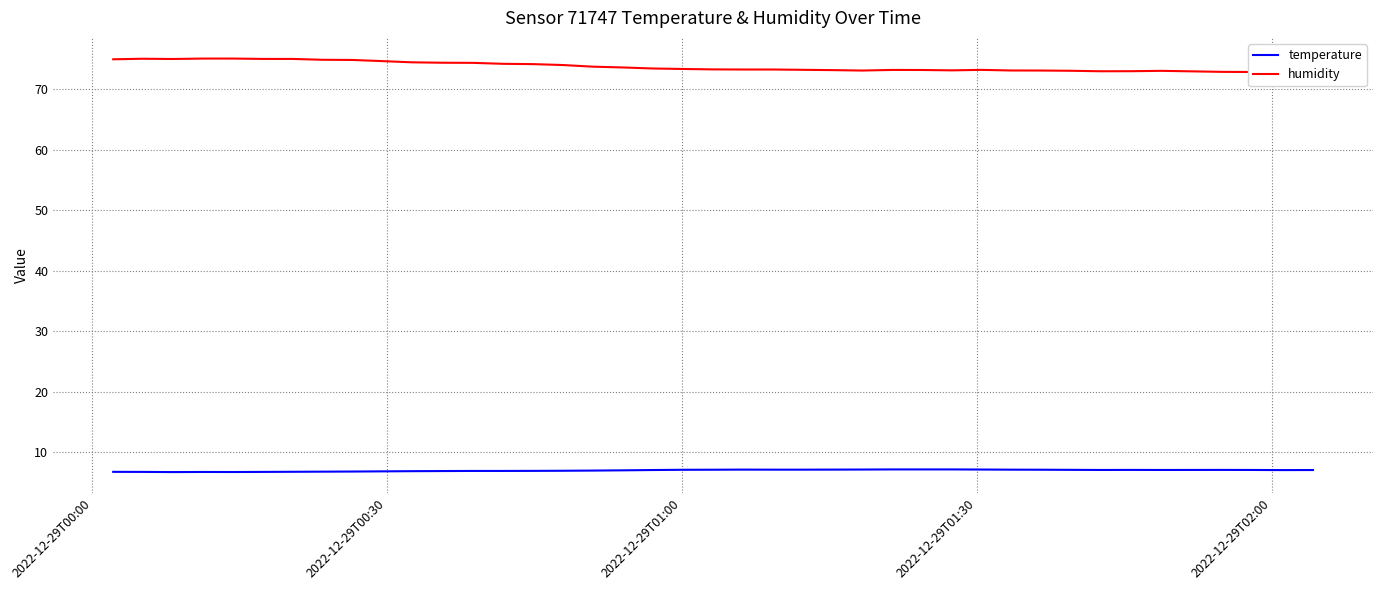

True or false: humidity and temperature cross at least once.

False